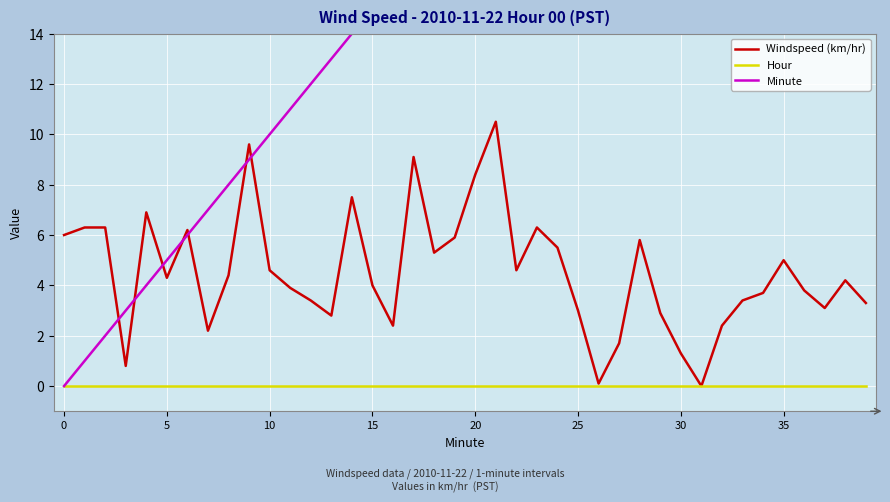

Rank the series by their average value, from highest to lowest.

Minute, Windspeed (km/hr), Hour